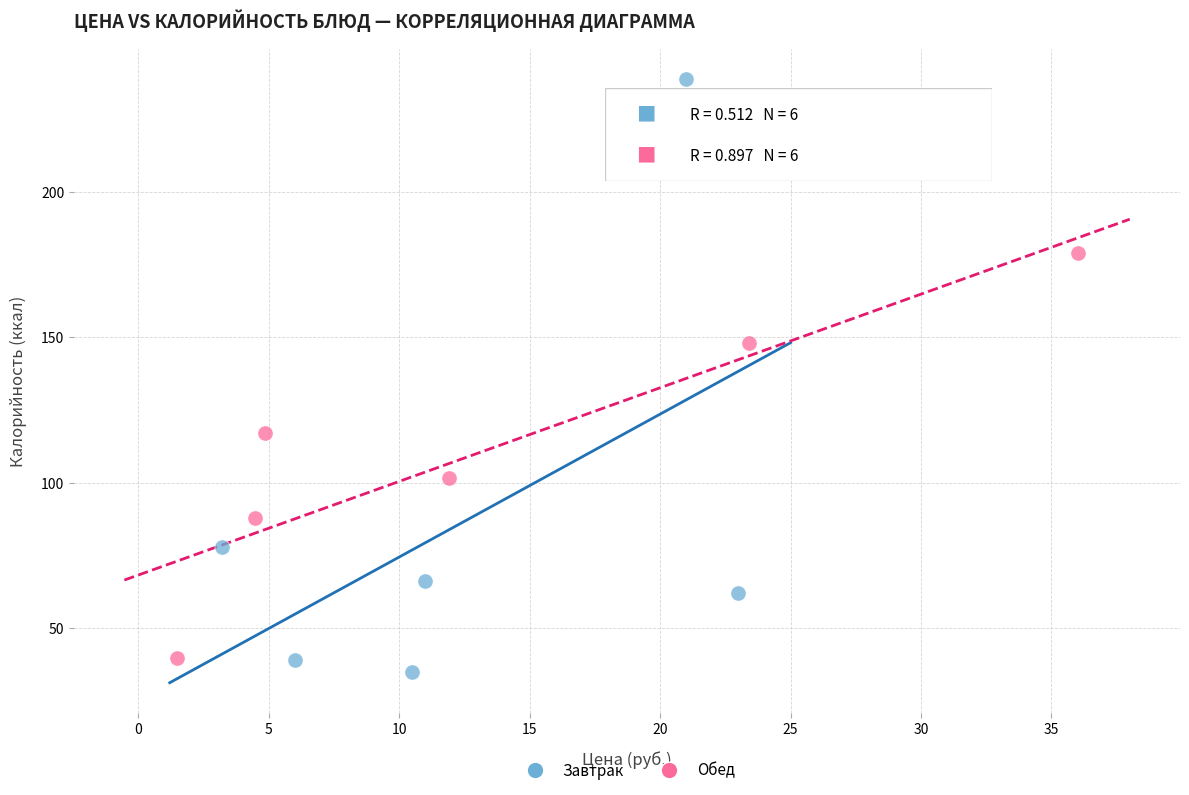

Which series has the widest spread of Y values?

Завтрак